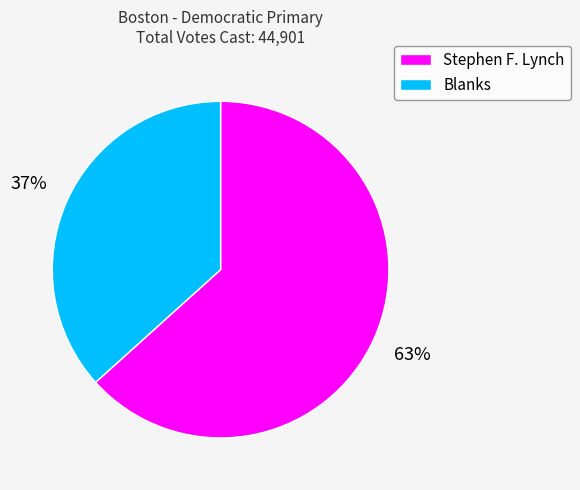

To the nearest percent, what portion does Stephen F. Lynch represent?

63%